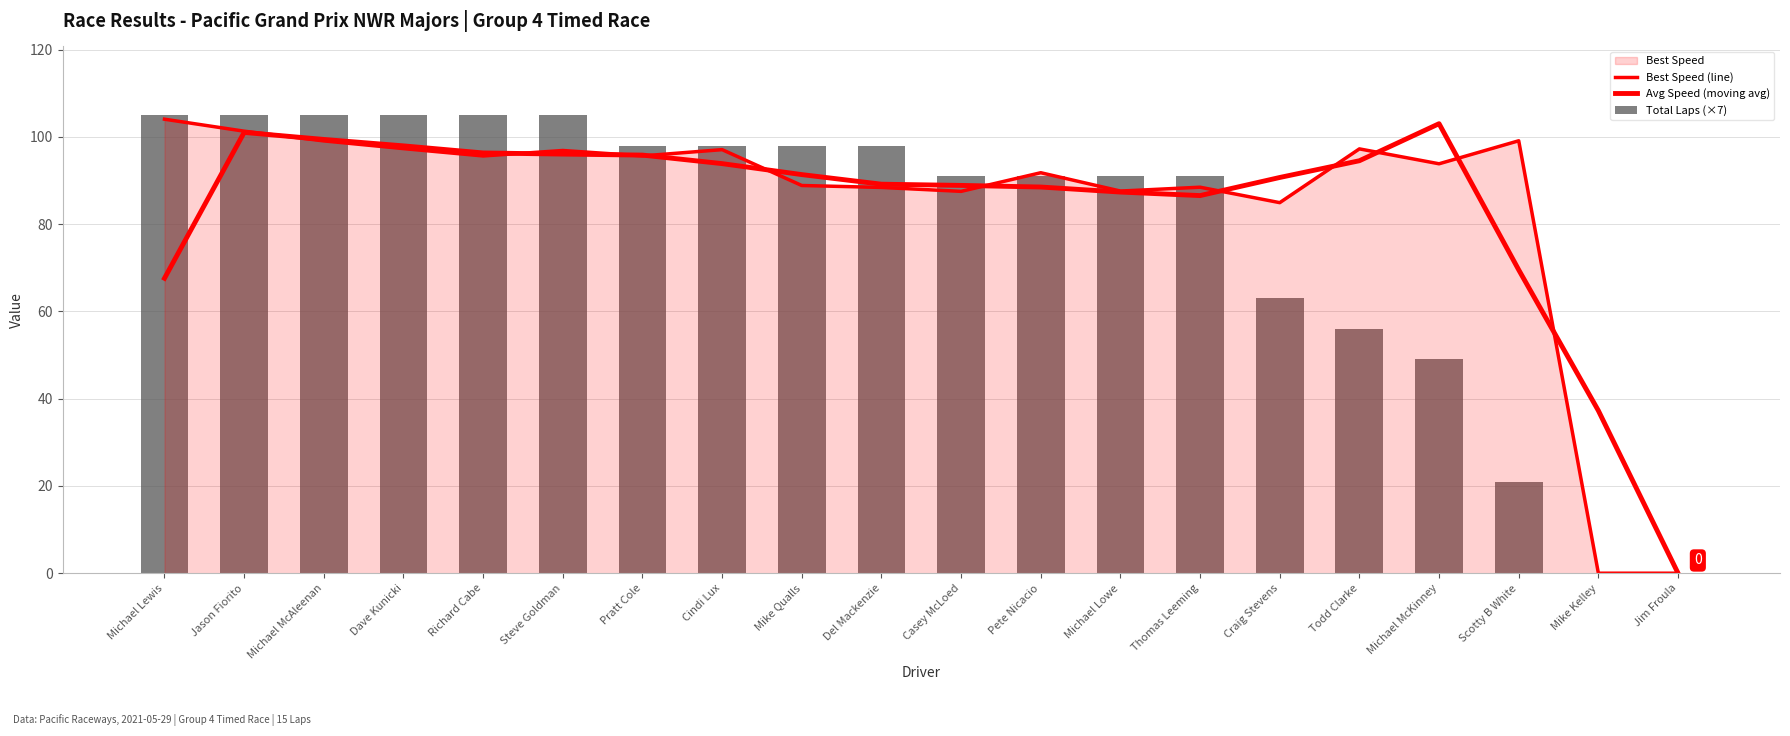

Are the bars horizontal?

No